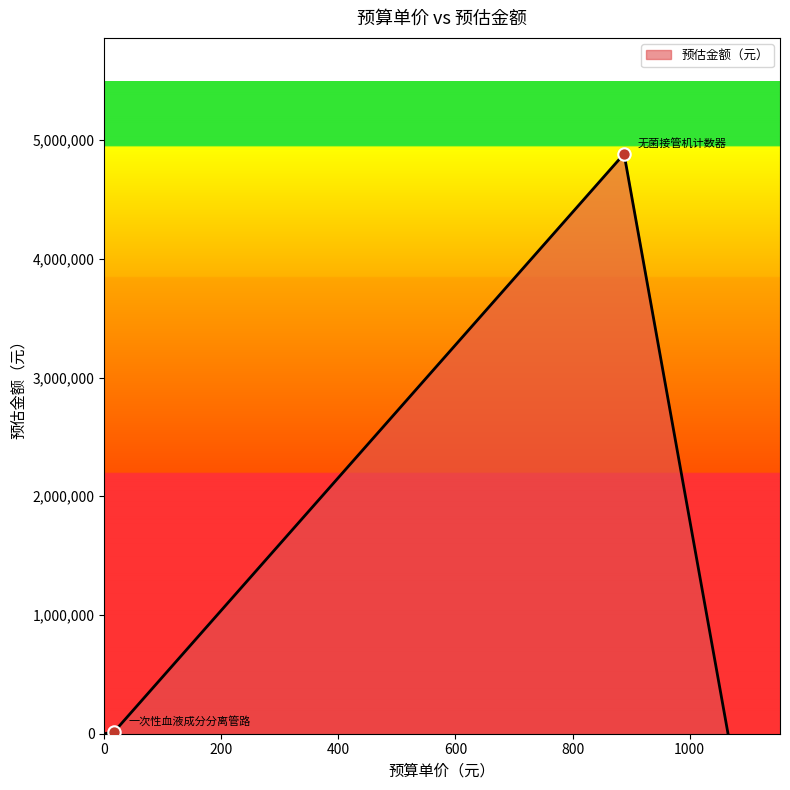

What is the greatest value displayed?

4884000